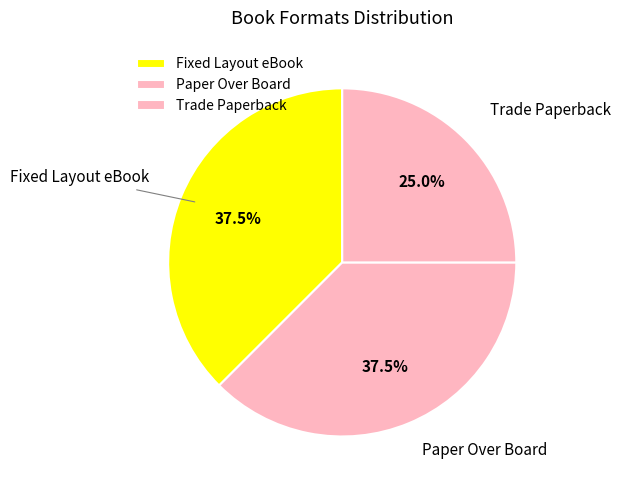

Count the number of slices in the pie.

3